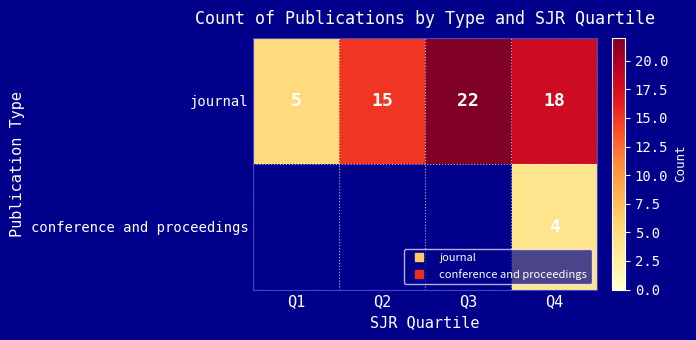

Rank the series at Q4 from highest to lowest value.

journal, conference and proceedings